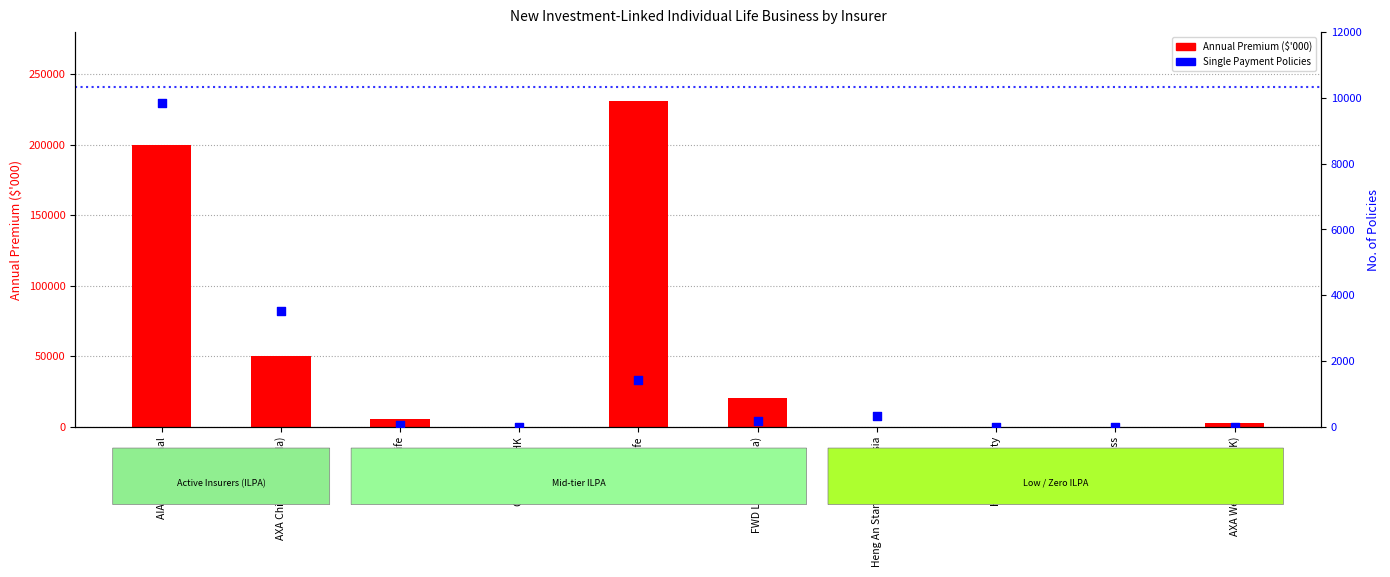

At how many categories does at least one series exceed 190780?

2